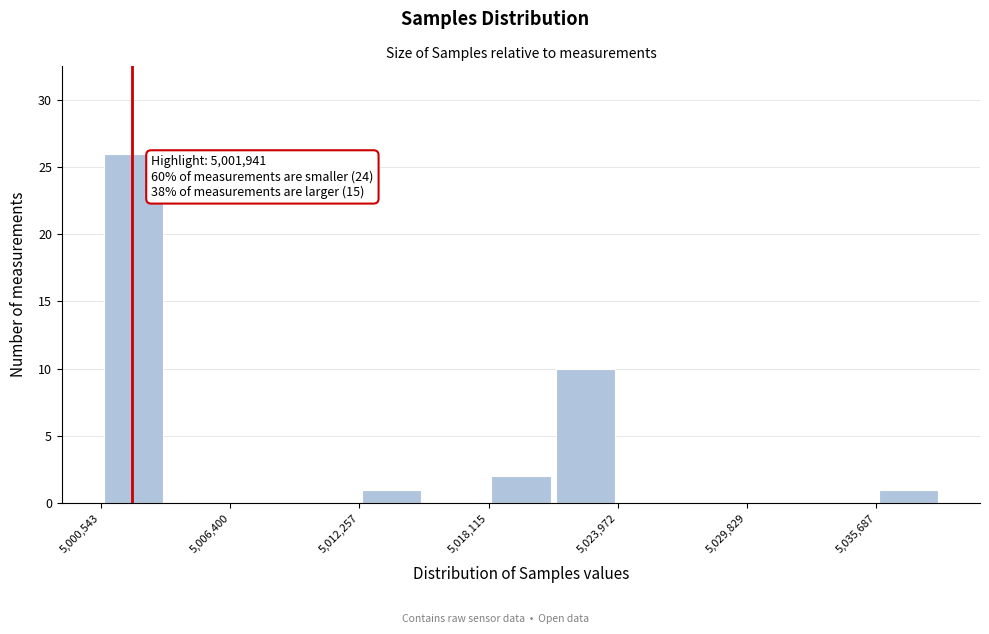

Read against the x-axis, roughly where is the centre of the tallest bar?

5002000